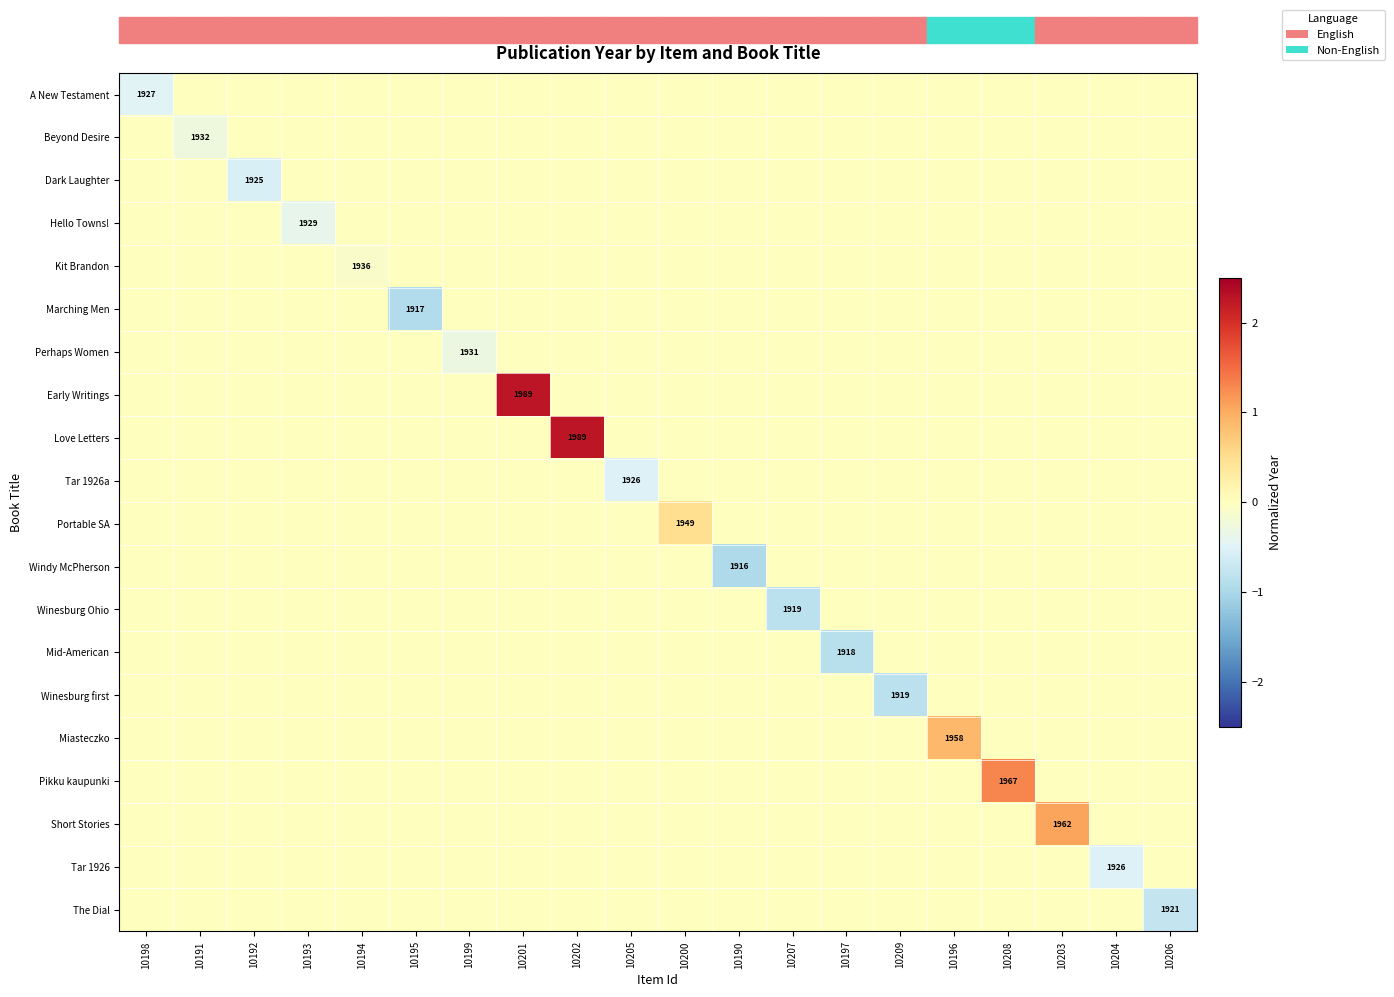

What is the total value across all series at 10190?

-1.0